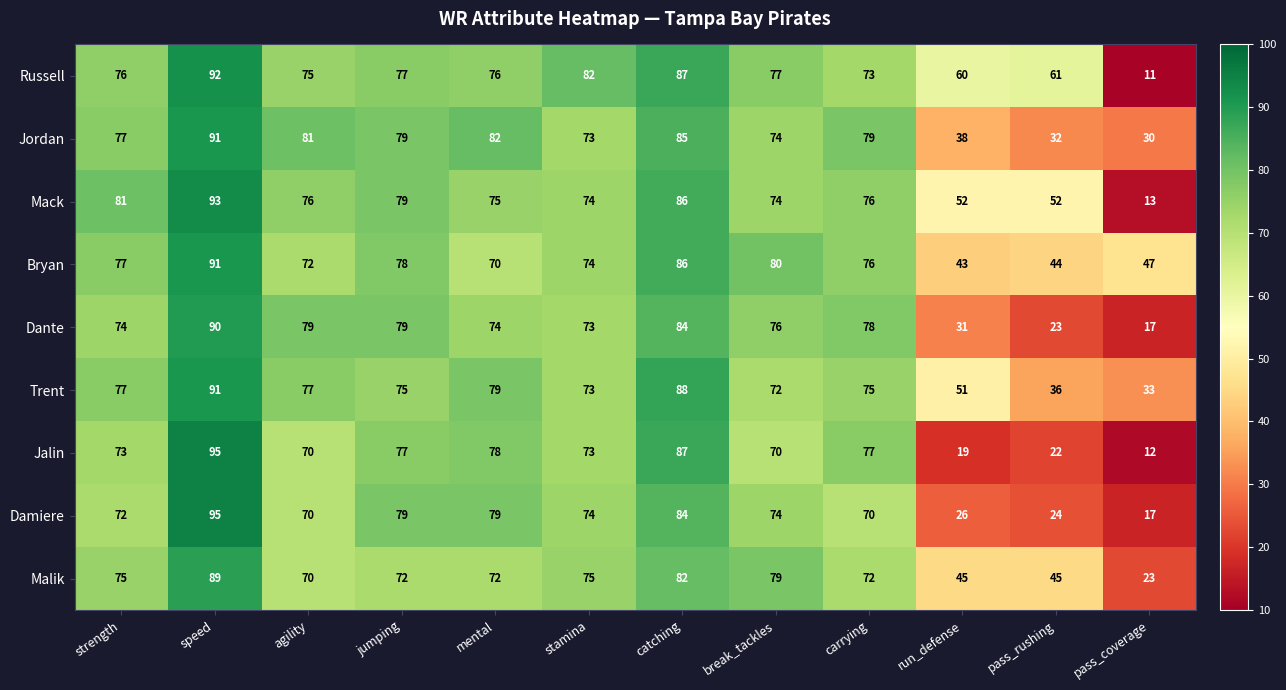

At which label does Russell reach its minimum?

pass_coverage